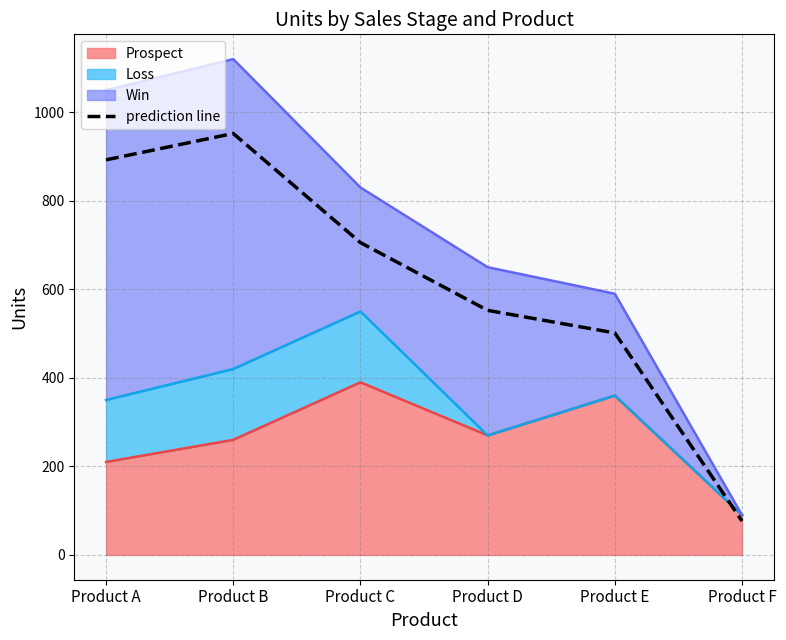

The chart shows a value of 705.5 at Product C. True or false?

True